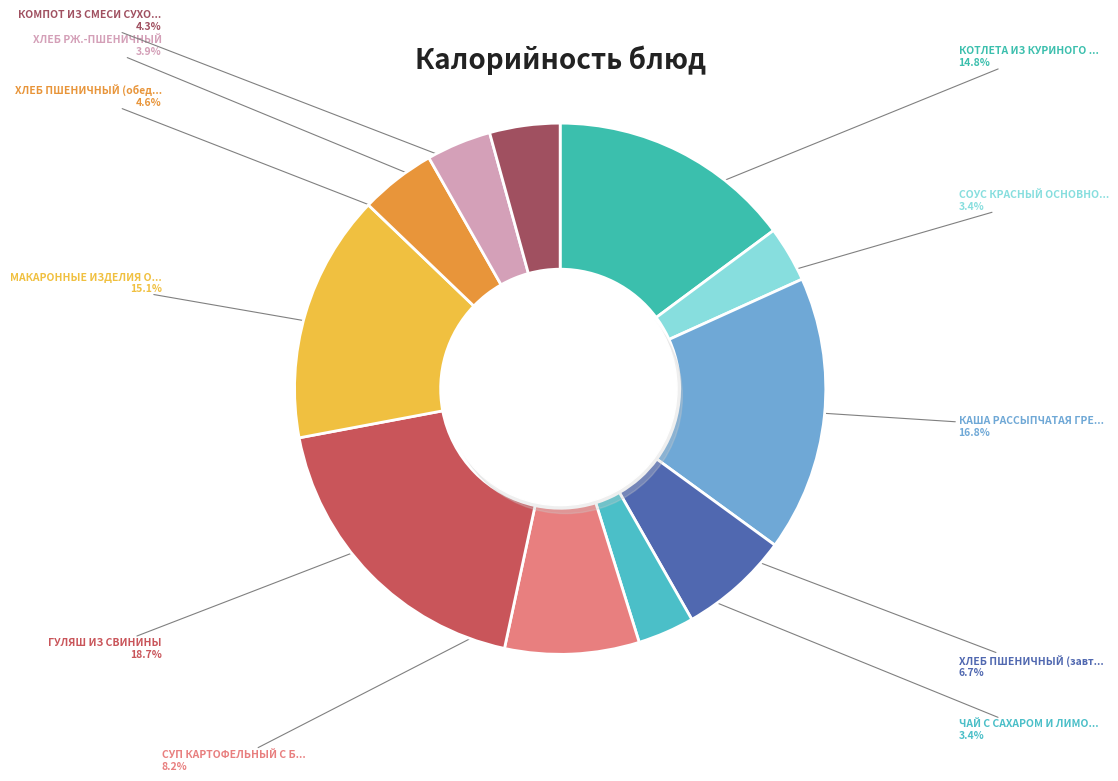

Which slice is the largest?

ГУЛЯШ ИЗ СВИНИНЫ